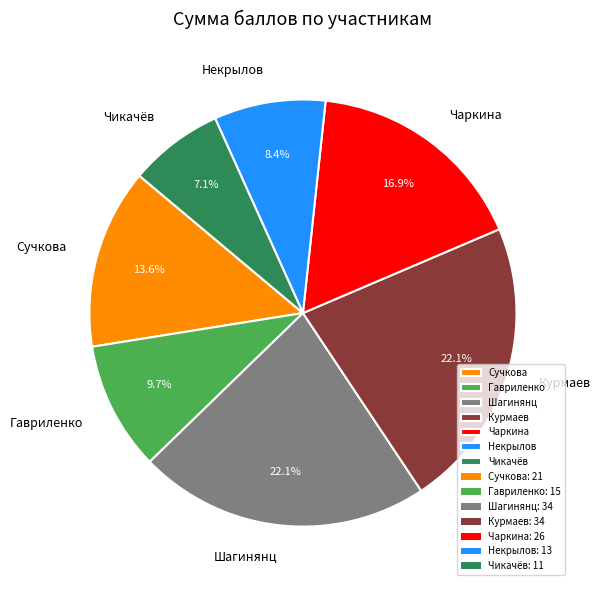

The Шагинянц slice represents 36% of the pie. True or false?

False